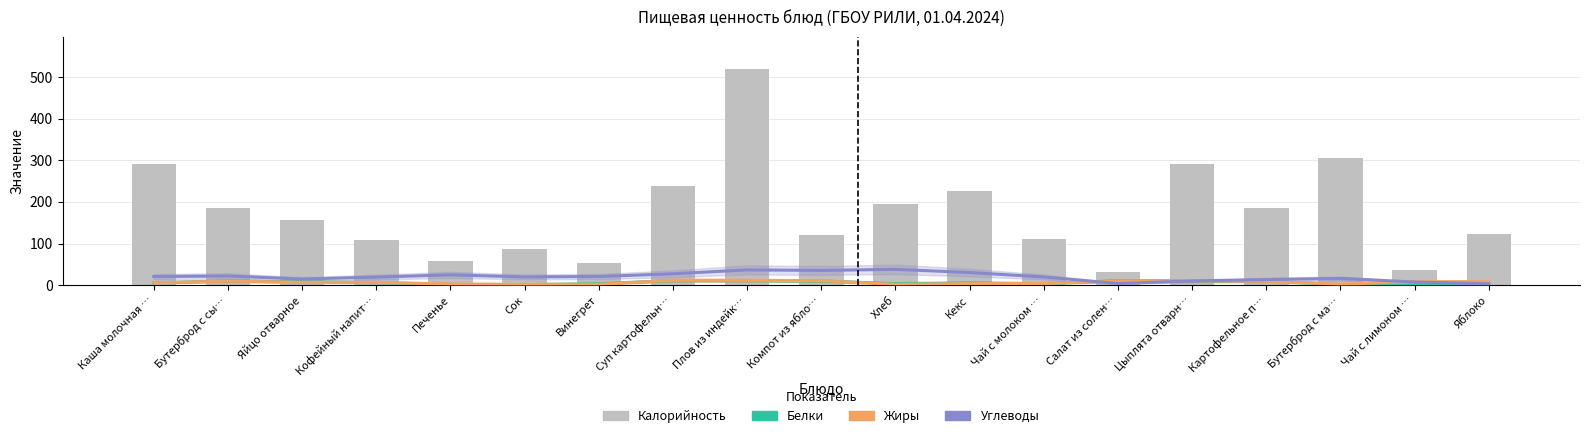

At Бутерброд с ма…, list the series in order from largest to smallest.

Калорийность, Углеводы, Жиры, Белки